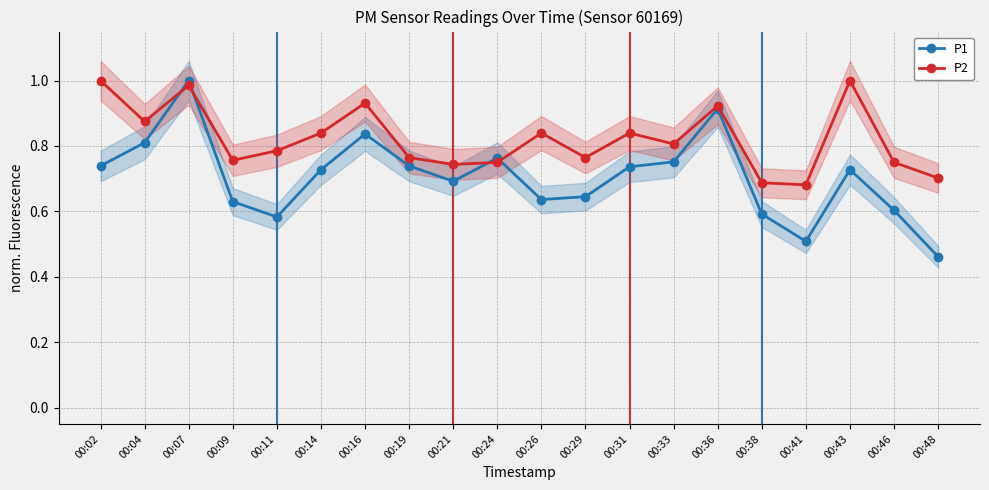

What is the value of the P1 point at the 10th from the left?

0.8